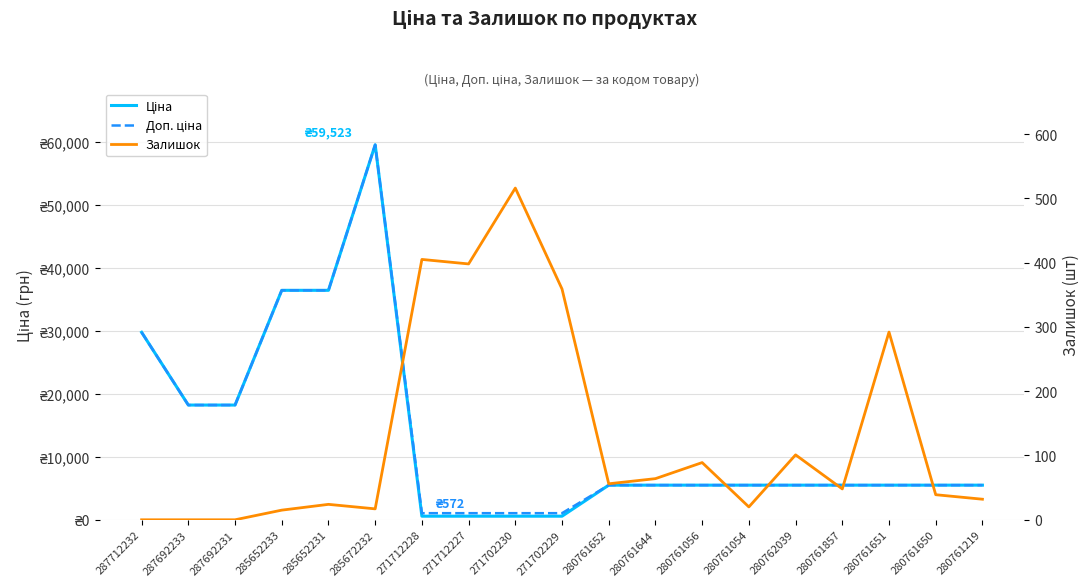

How many lines are shown in the chart?

3